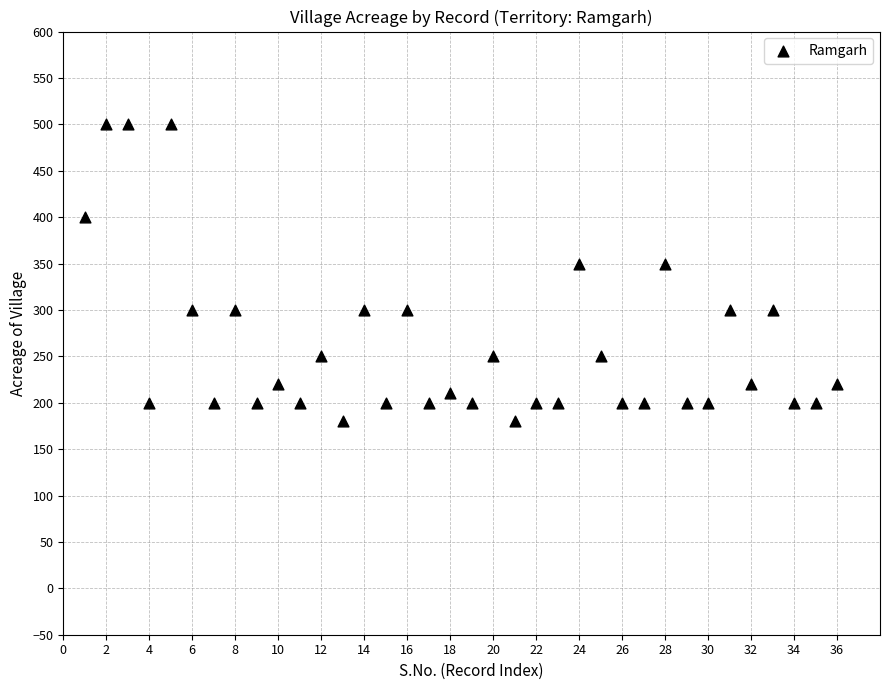

What is the range of X values (max minus min)?

35